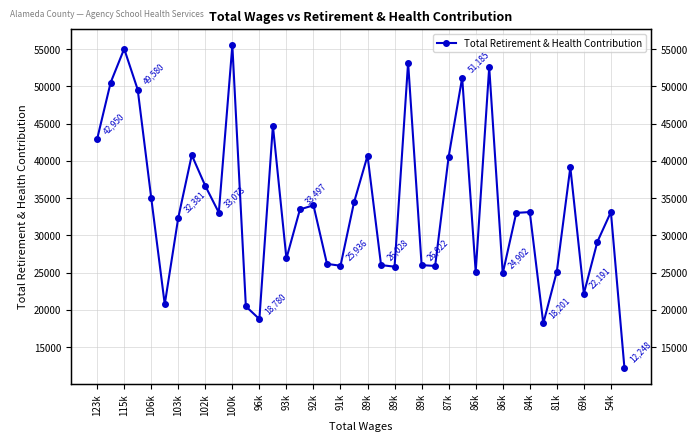

How many interior local peaks (higher than both neighbors) does the data have?

12